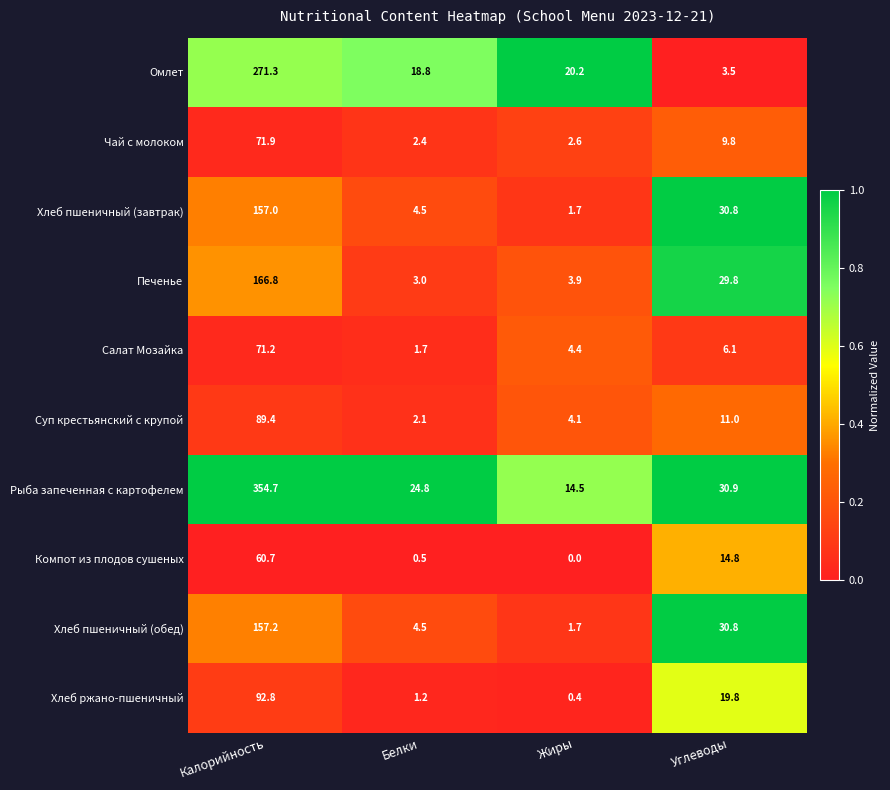

What value does the Хлеб пшеничный (завтрак) series have at Белки?

4.5